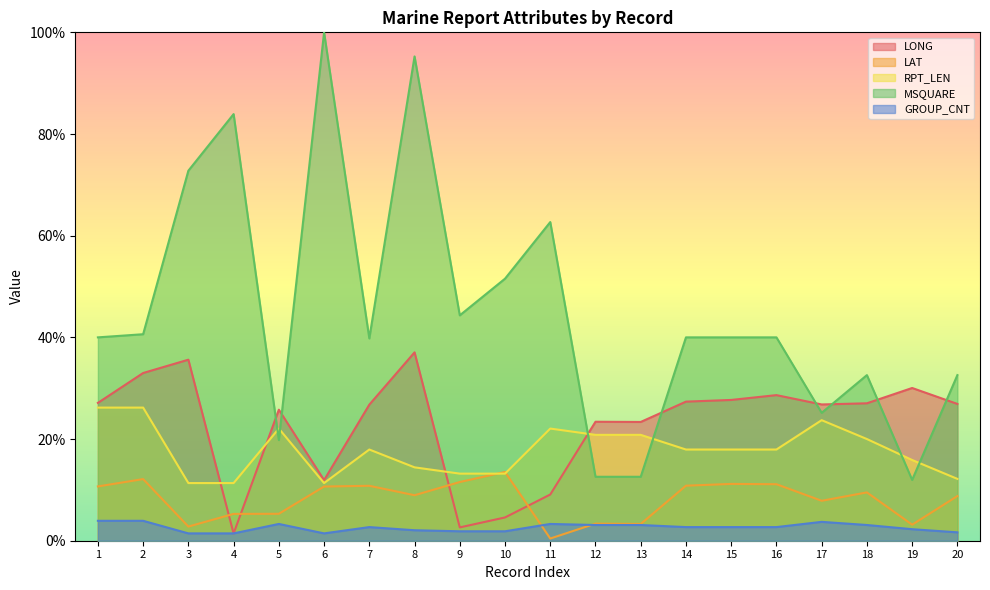

At which category is the sum across all series the highest?

8